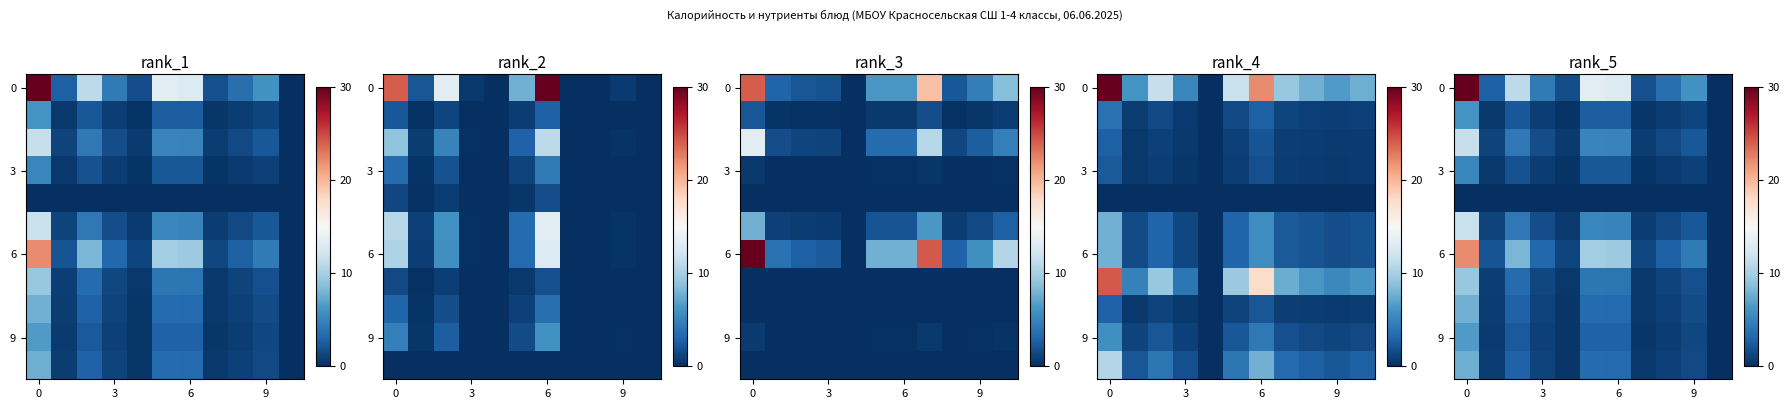

What is the average value of the row_10 series?

2.0